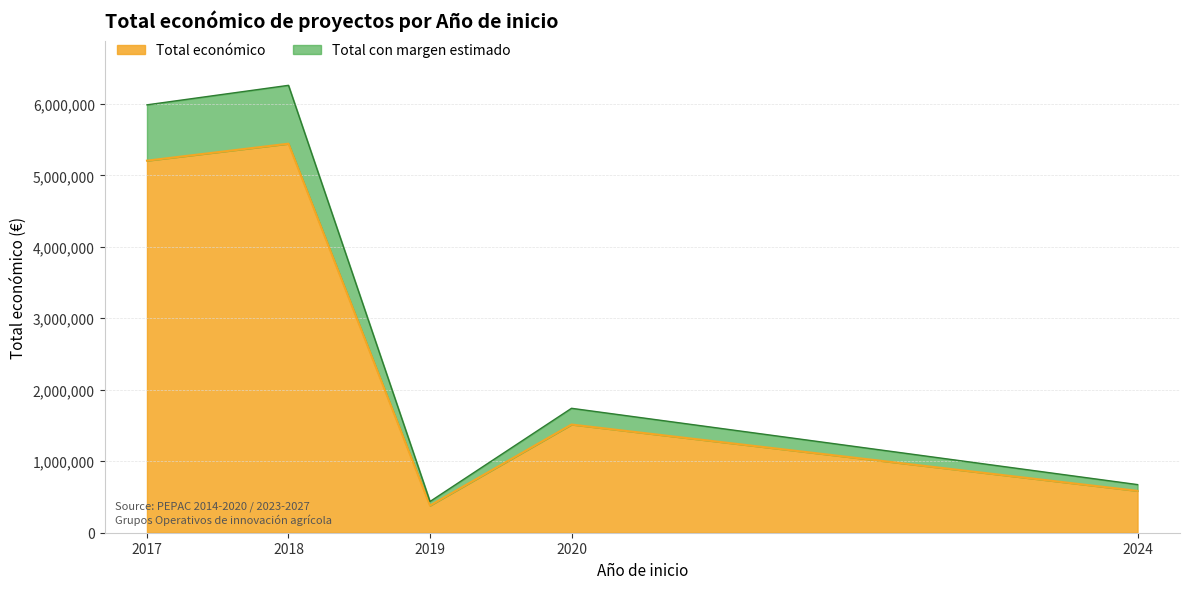

Rank the categories by Total económico value from highest to lowest.

2018, 2017, 2020, 2024, 2019